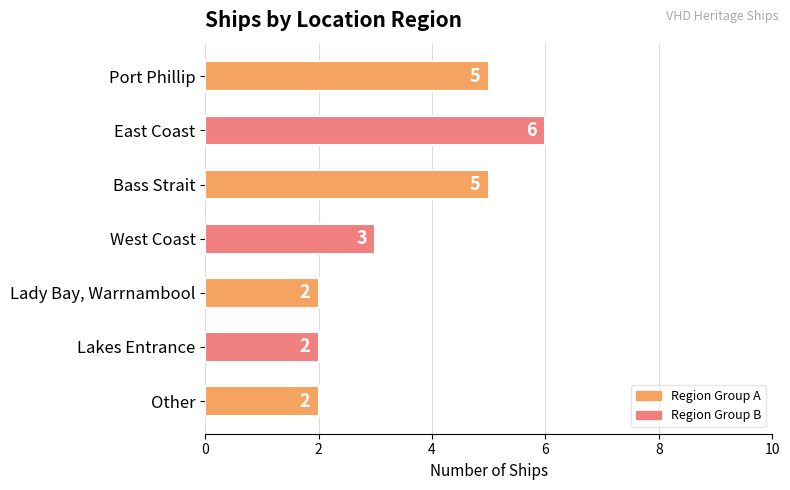

How many categories are shown in the chart?

7